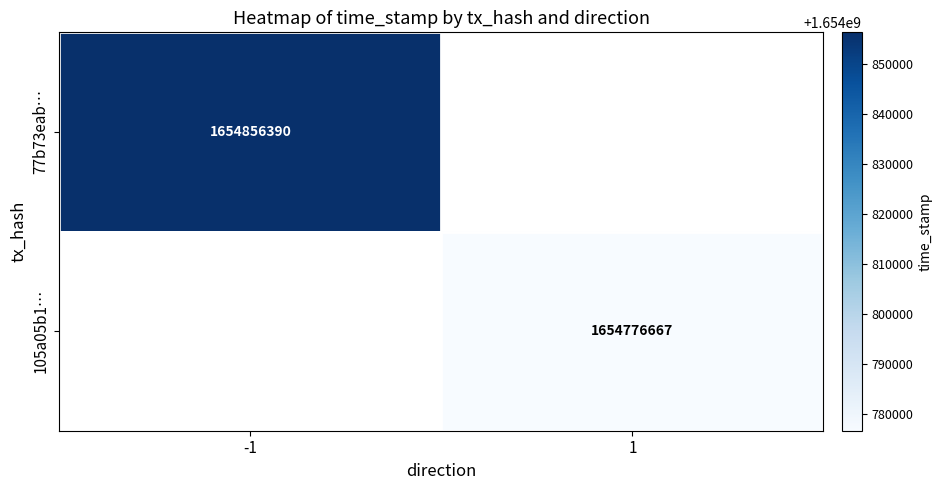

How many distinct data groups are displayed?

2